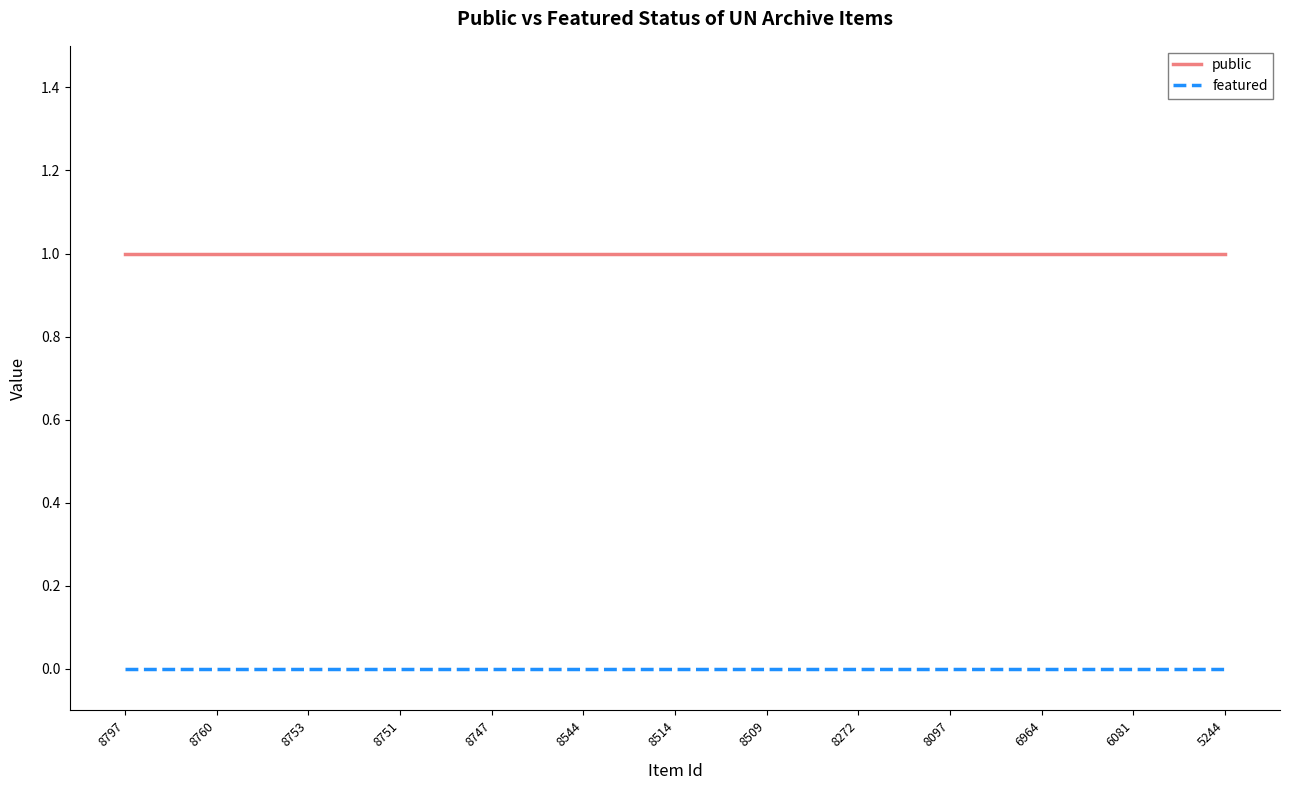

Which series has the largest total across all categories?

public